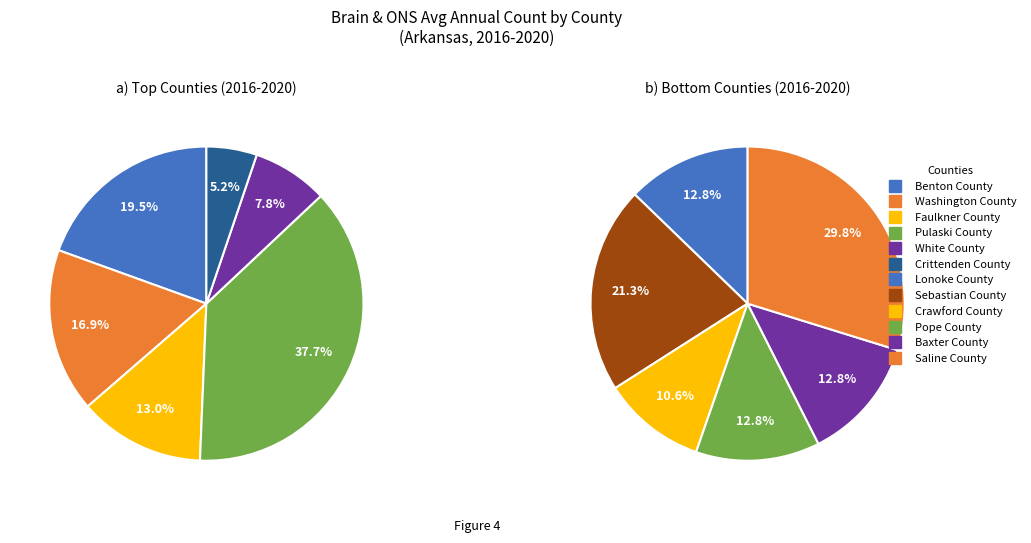

What is the change in value from Sebastian County to Pope County?

-4